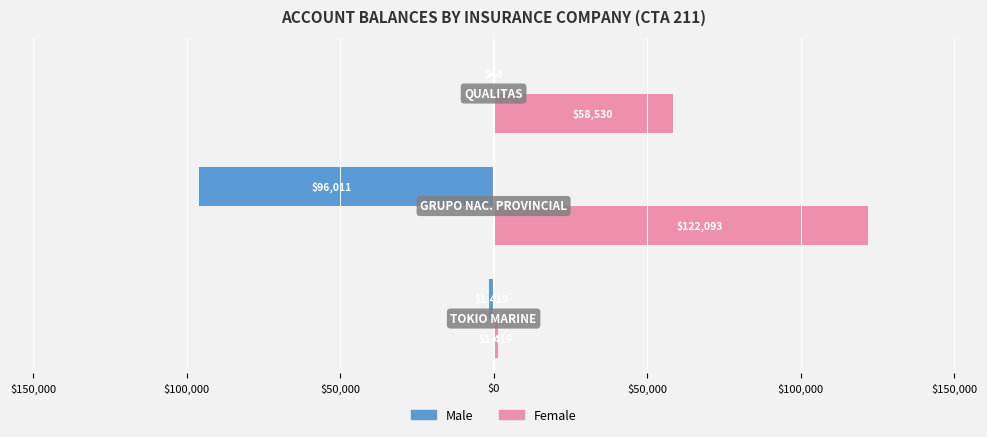

Rank the series by their average value, from highest to lowest.

Female, Male